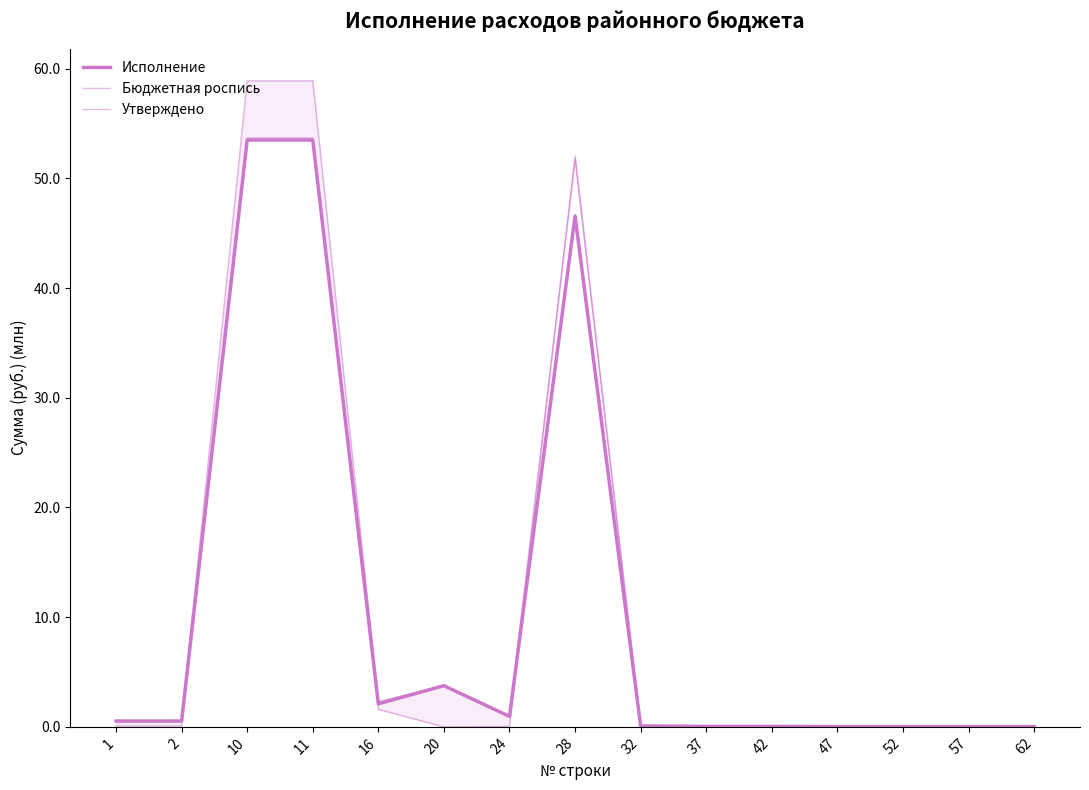

After their last crossing, which series has the higher values: Утверждено or Исполнение?

Исполнение